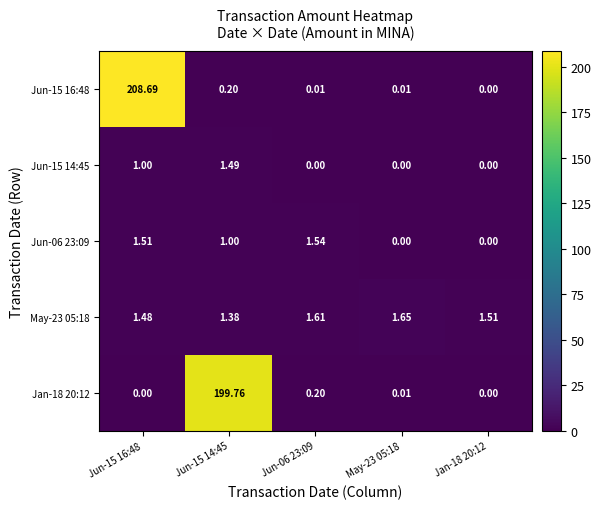

Count the number of categories in the chart.

5